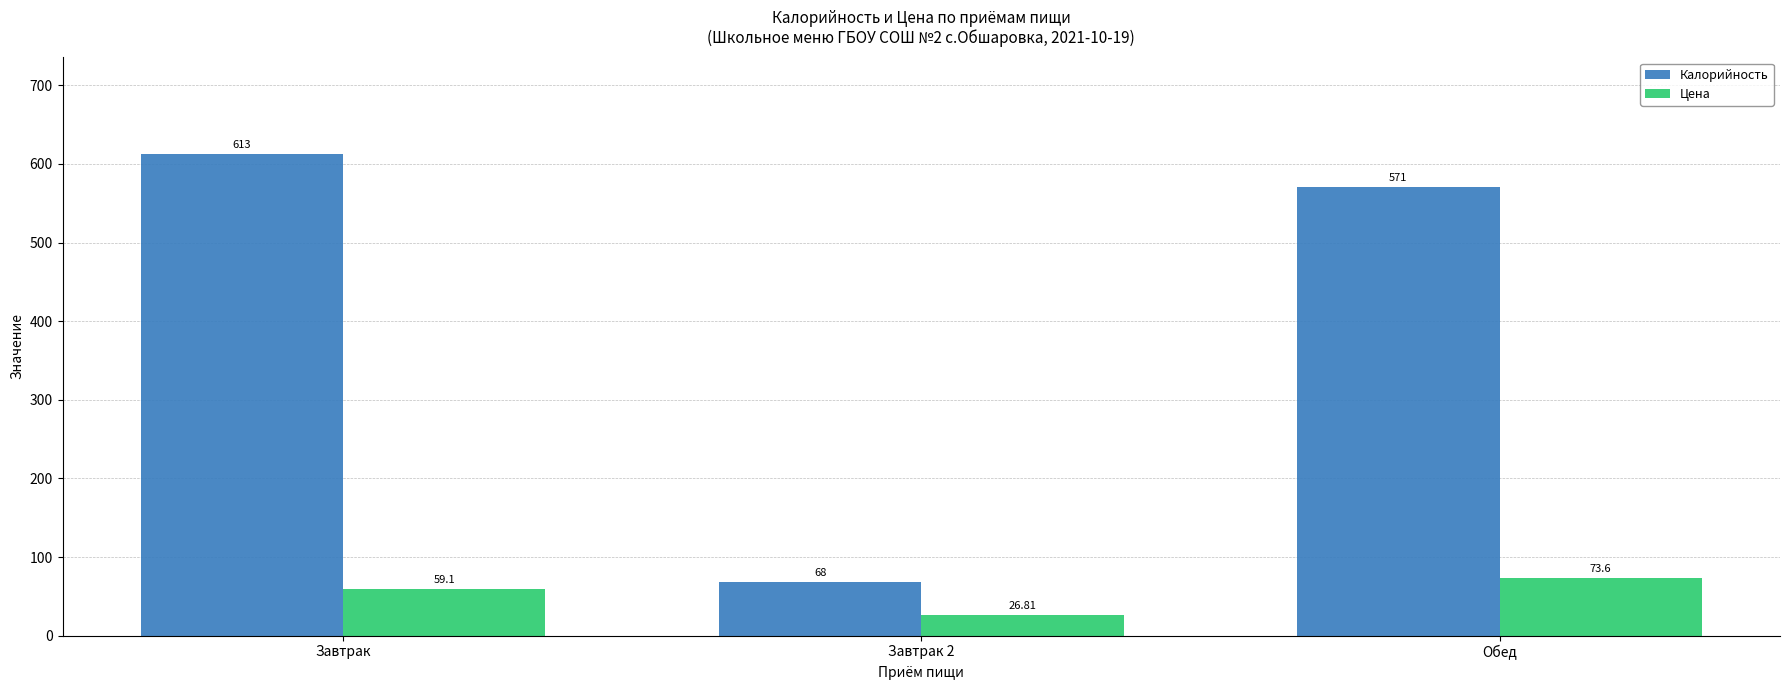

Rank the categories by Цена value from highest to lowest.

Обед, Завтрак, Завтрак 2